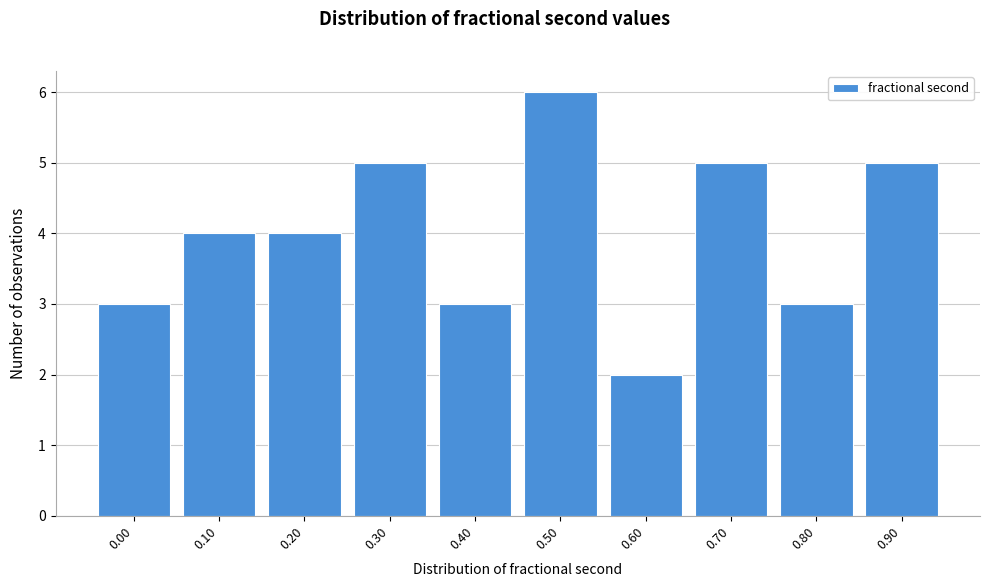

Reading left to right, what are all the values shown in this chart?

0.00=3	0.10=4	0.20=4	0.30=5	0.40=3	0.50=6	0.60=2	0.70=5	0.80=3	0.90=5